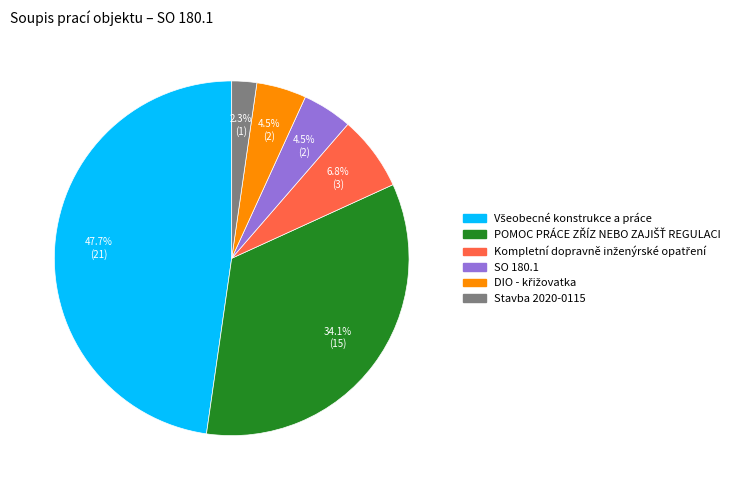

Which slice is the smallest?

Stavba 2020-0115